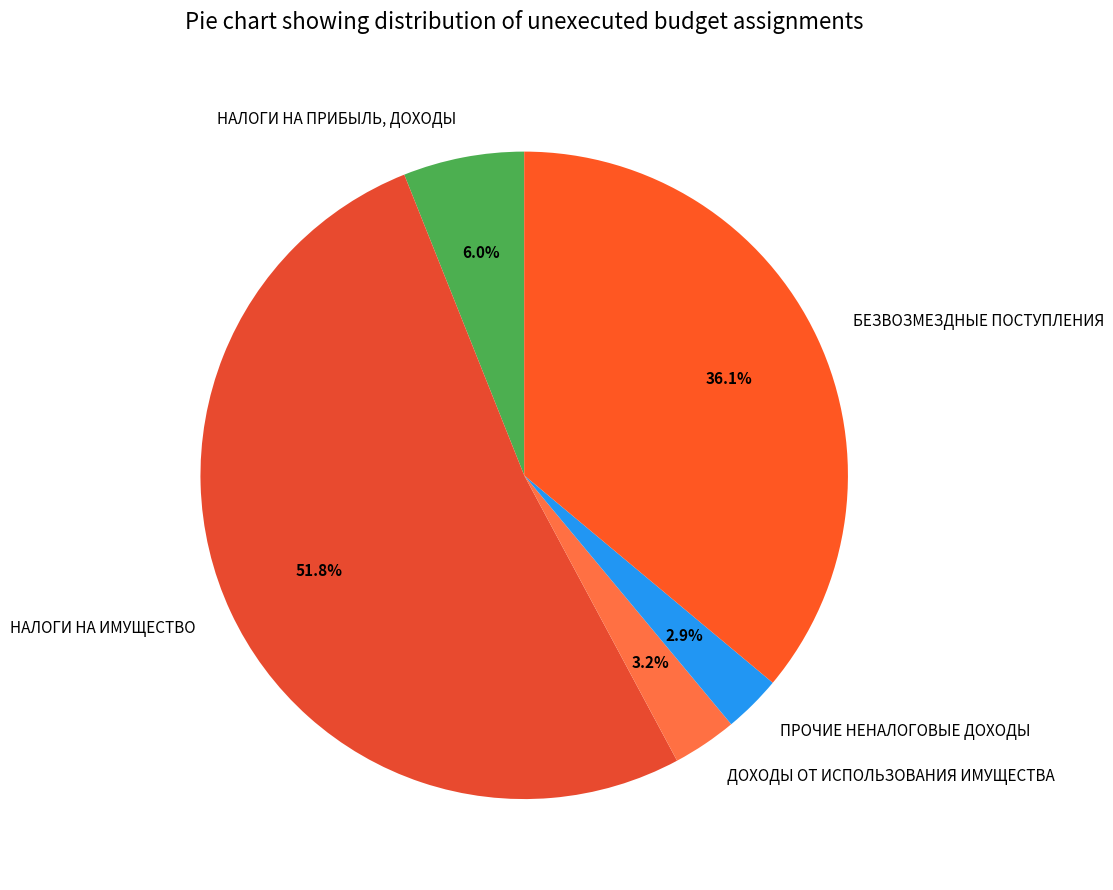

Between ДОХОДЫ ОТ ИСПОЛЬЗОВАНИЯ ИМУЩЕСТВА and НАЛОГИ НА ИМУЩЕСТВО, which is larger?

НАЛОГИ НА ИМУЩЕСТВО